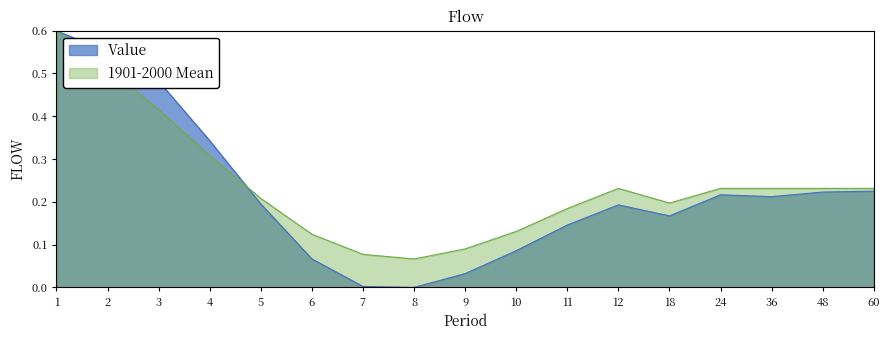

Where do Value and 1901-2000 Mean first cross each other?

4 and 5